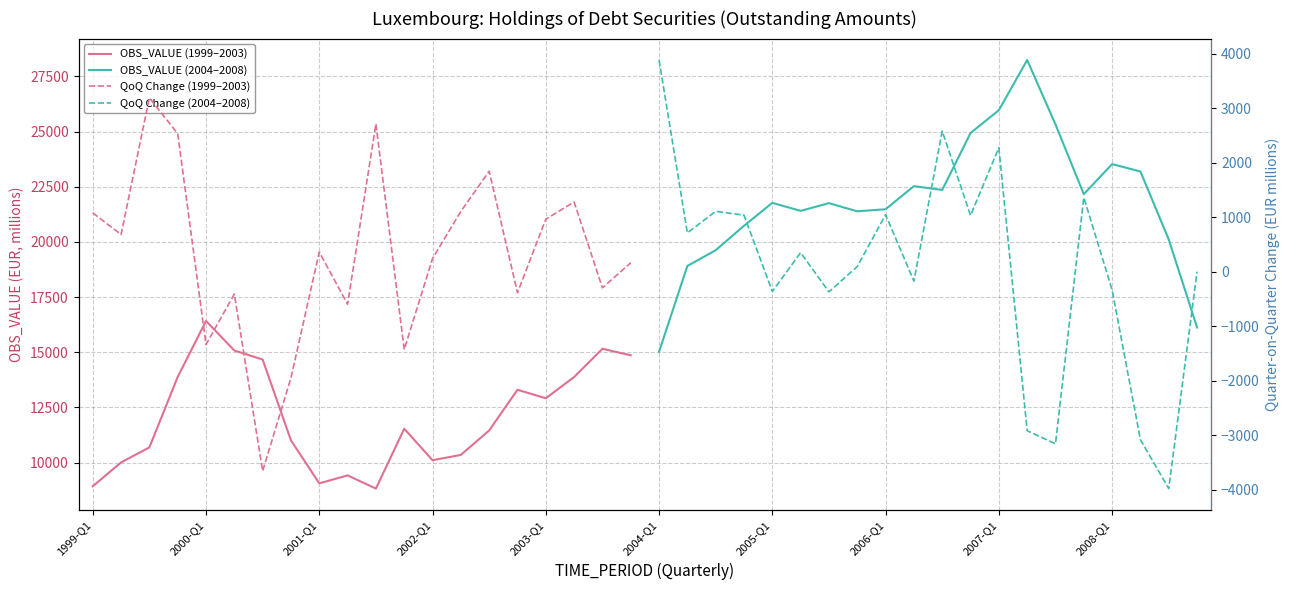

How many lines are shown in the chart?

4